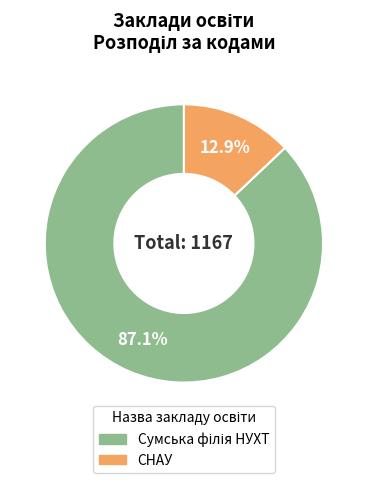

Is there any slice that represents more than half of the pie?

Yes